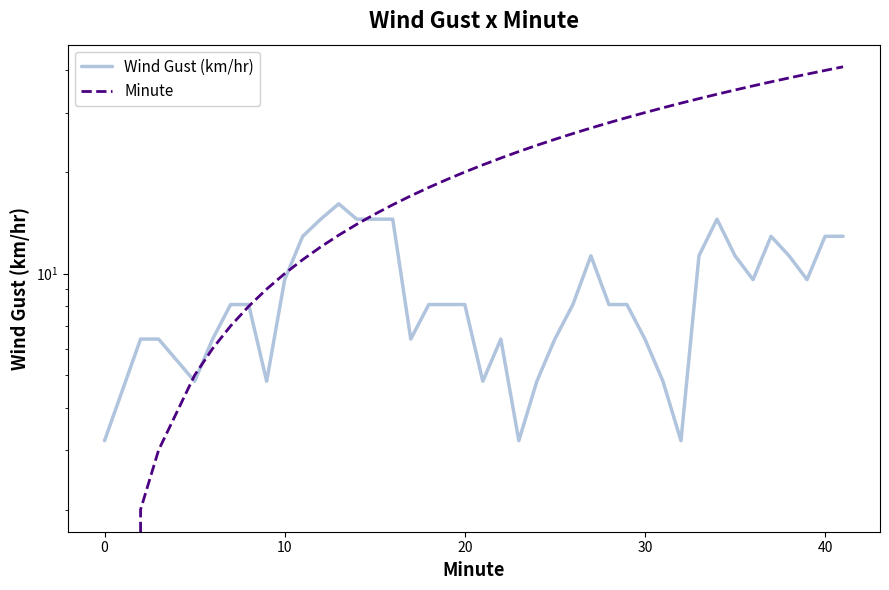

Which series has the largest range (max minus min)?

Minute